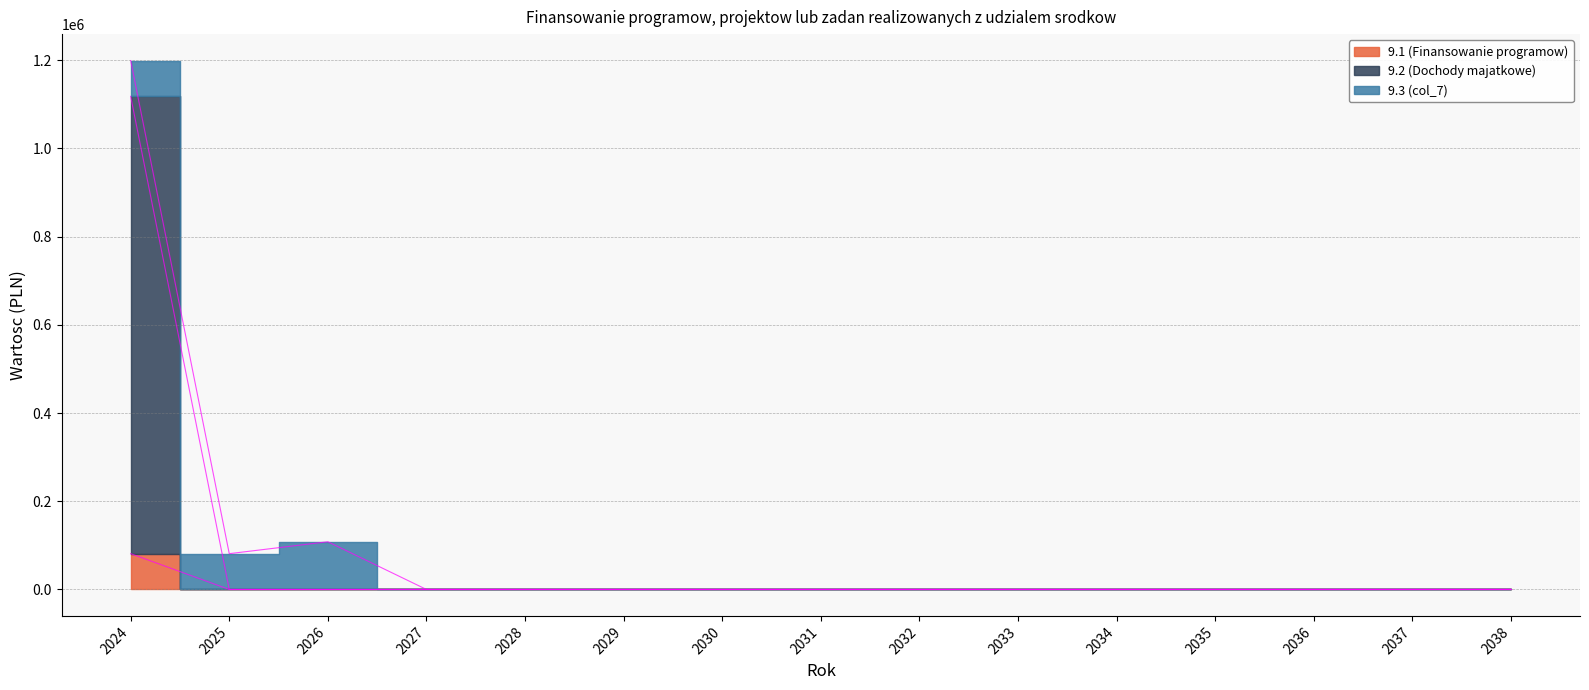

Is this an area chart (filled region under the line)?

No